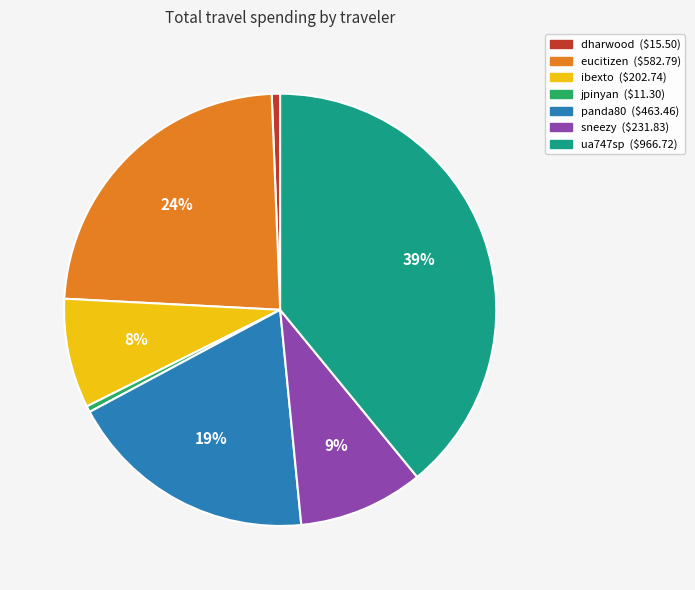

Which slice is the largest?

ua747sp